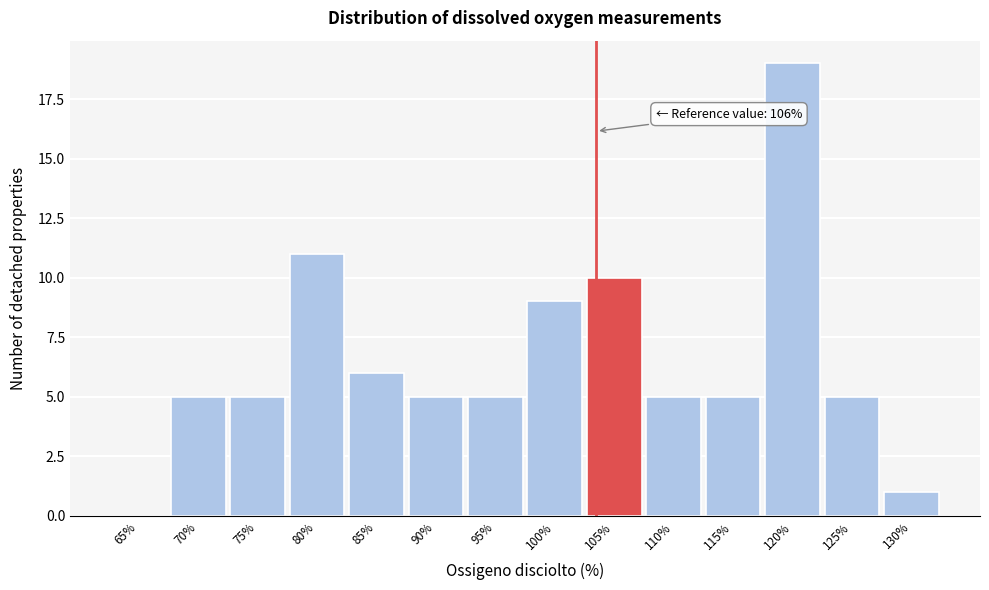

Reading right to left, extract all data points from this chart.

130%=1	125%=5	120%=19	115%=5	110%=5	105%=10	100%=9	95%=5	90%=5	85%=6	80%=11	75%=5	70%=5	65%=0